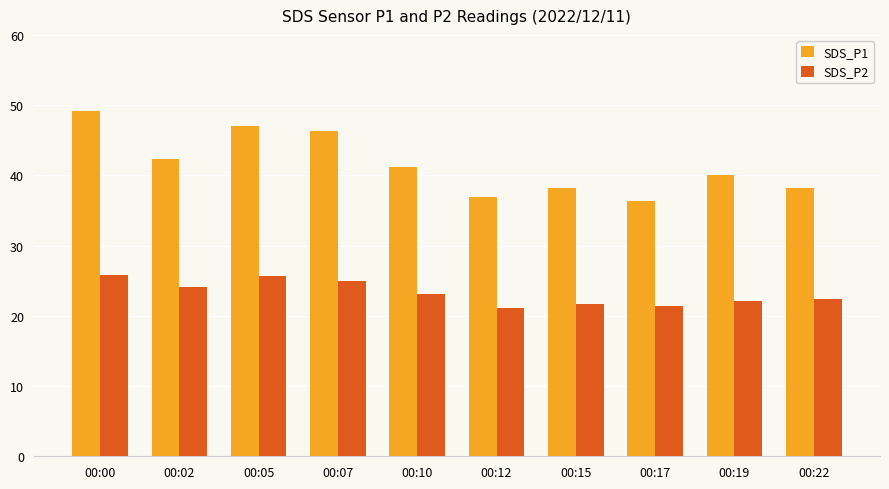

How many data points in SDS_P2 are less than 23?

5